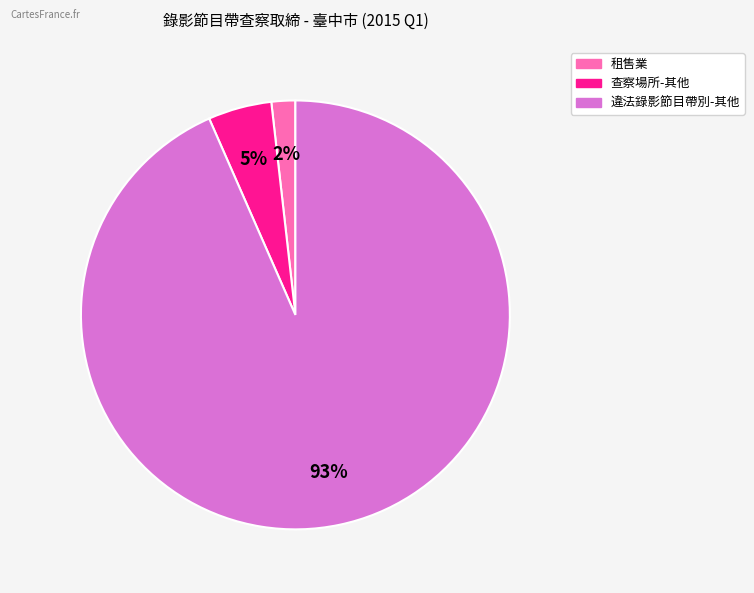

Does any single category account for the majority?

Yes